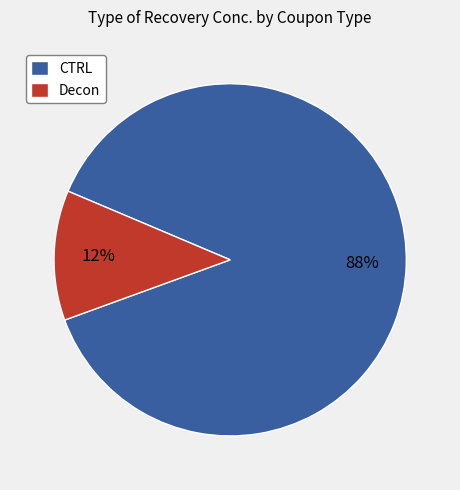

To the nearest percent, what is the average slice percentage?

50%